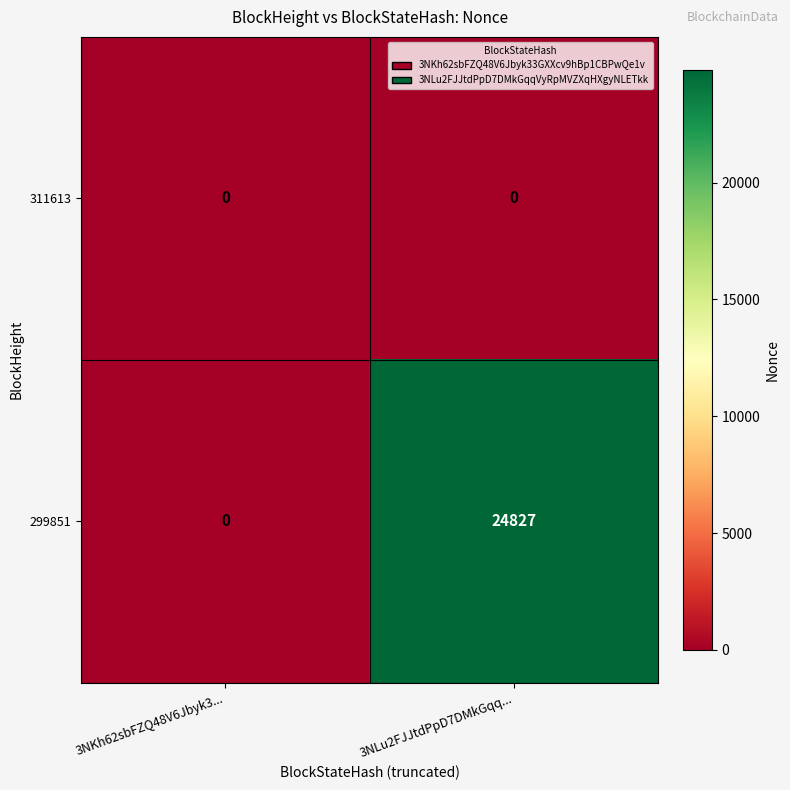

Which series has the largest total across all categories?

299851